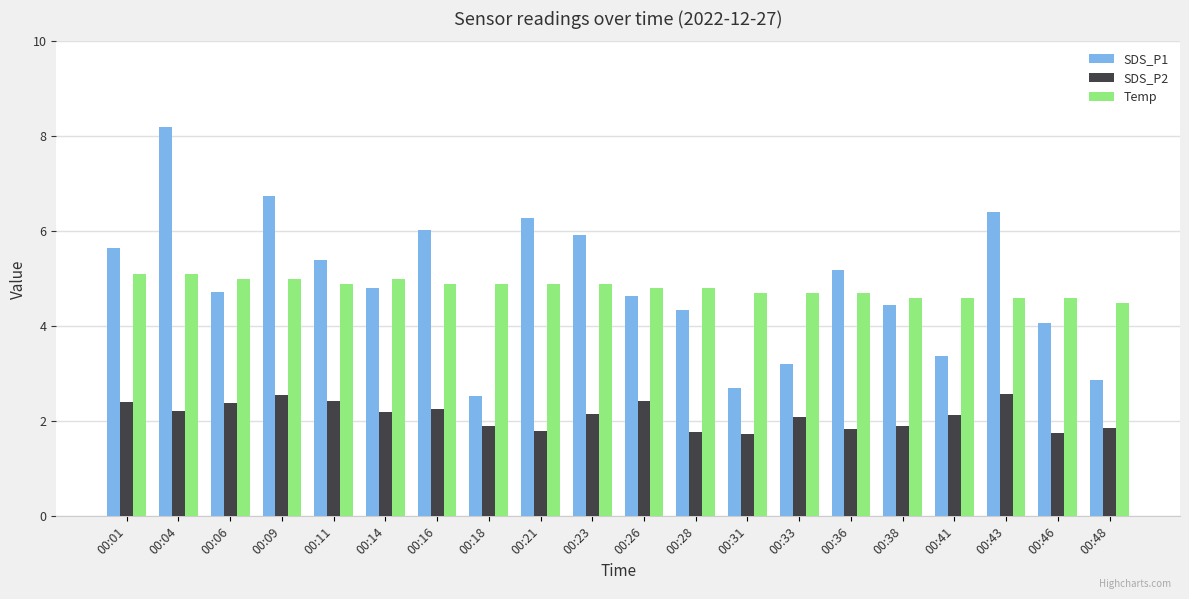

Rank the series by their maximum value, from lowest to highest.

SDS_P2, Temp, SDS_P1